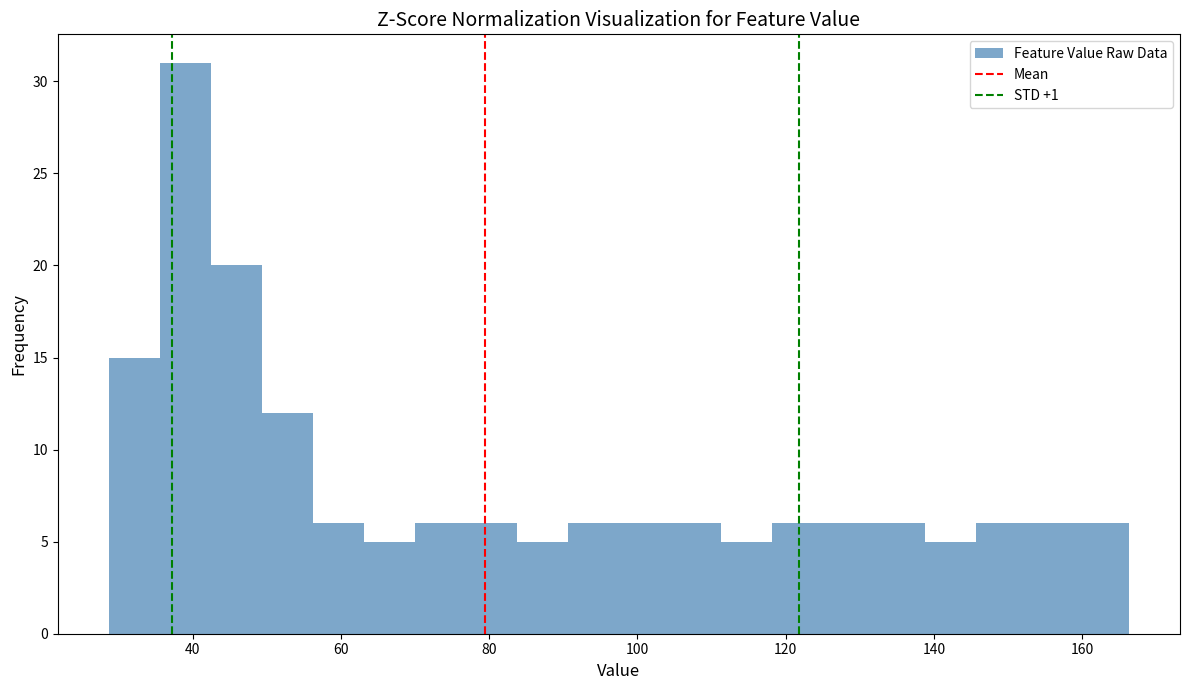

Read against the x-axis, roughly where is the centre of the tallest bar?

40